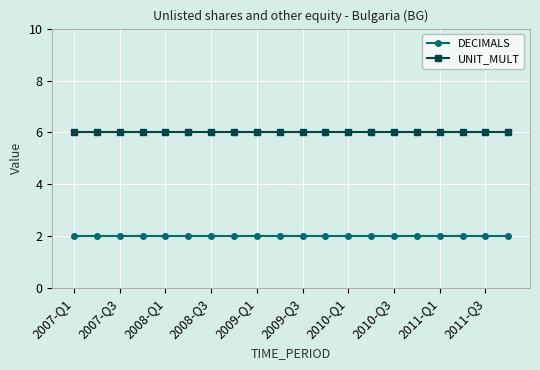

True or false: UNIT_MULT and DECIMALS cross at least once.

False